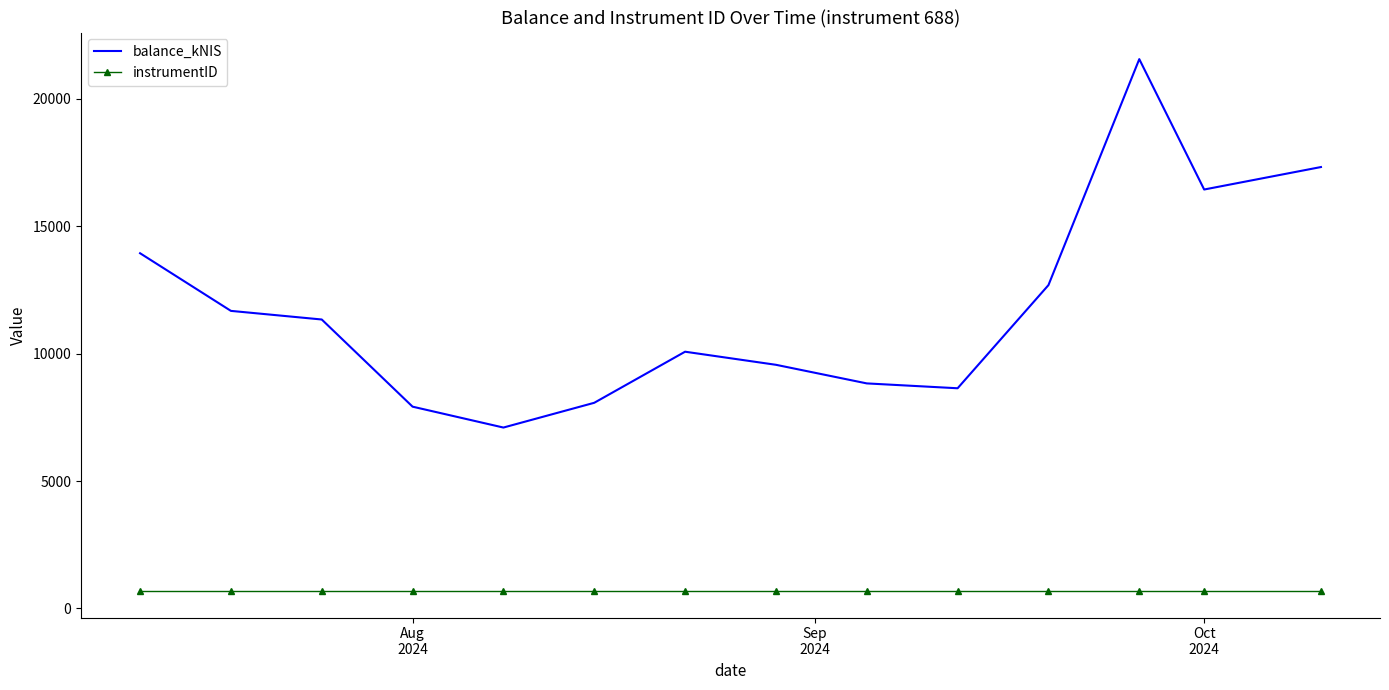

List the series in order of their peak value, lowest first.

instrumentID, balance_kNIS